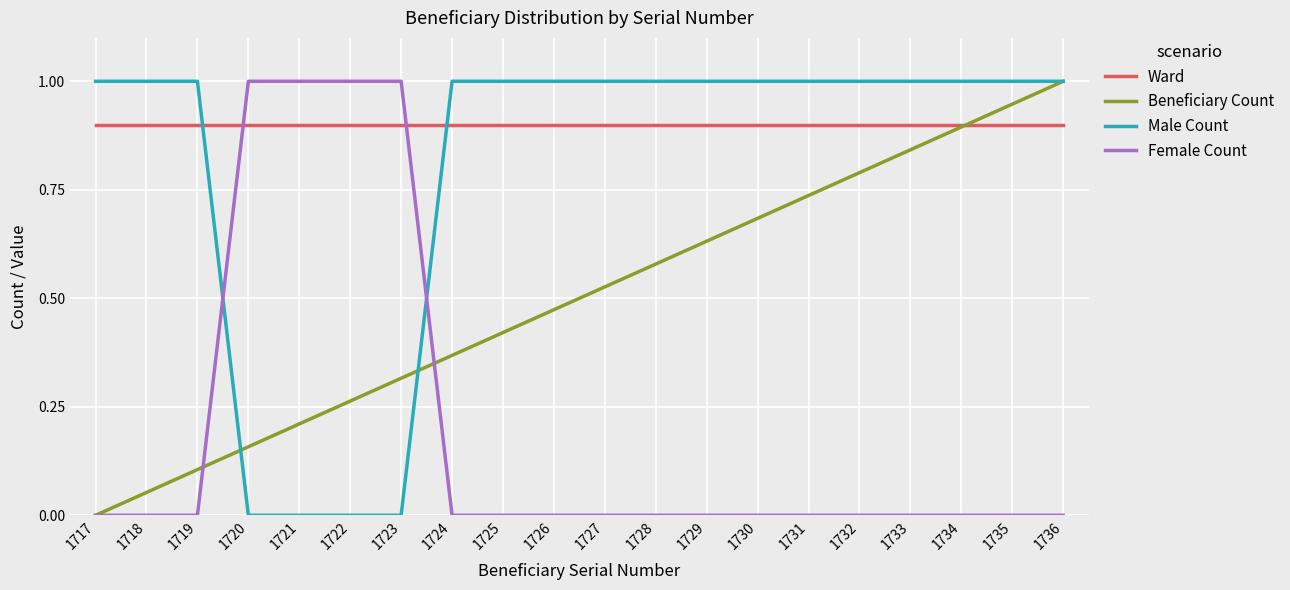

What is the spread (max minus min) of values at 1734?

1.0